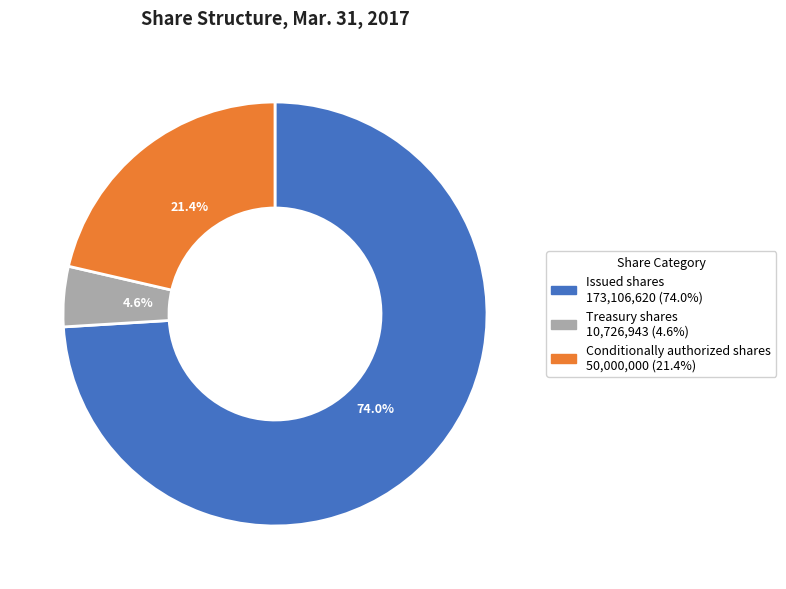

Count the number of slices in the pie.

3